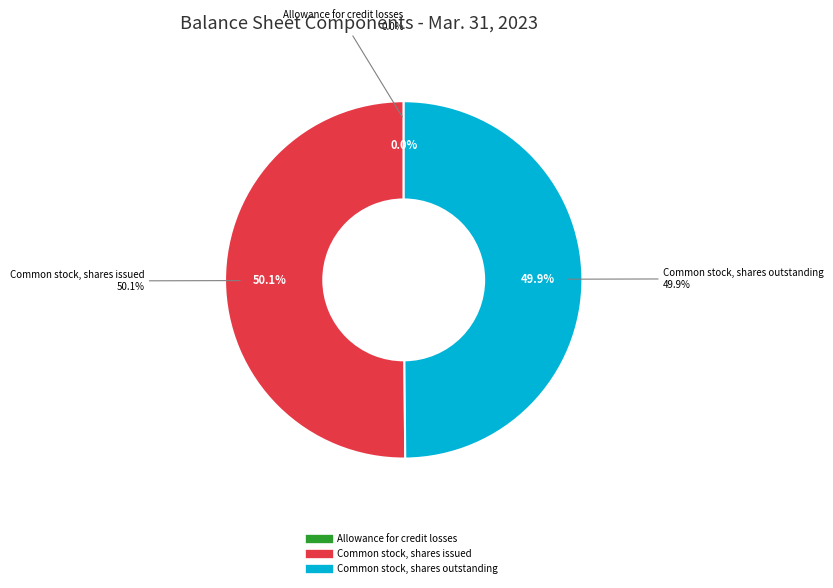

Which slice is the smallest?

Allowance for credit losses